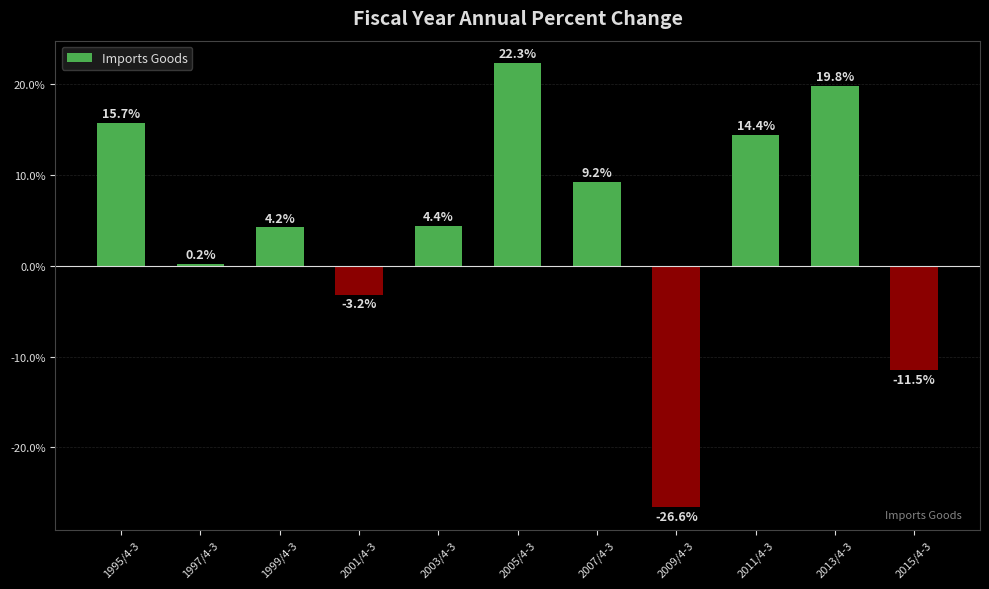

What is the difference between the maximum and minimum values?

48.9